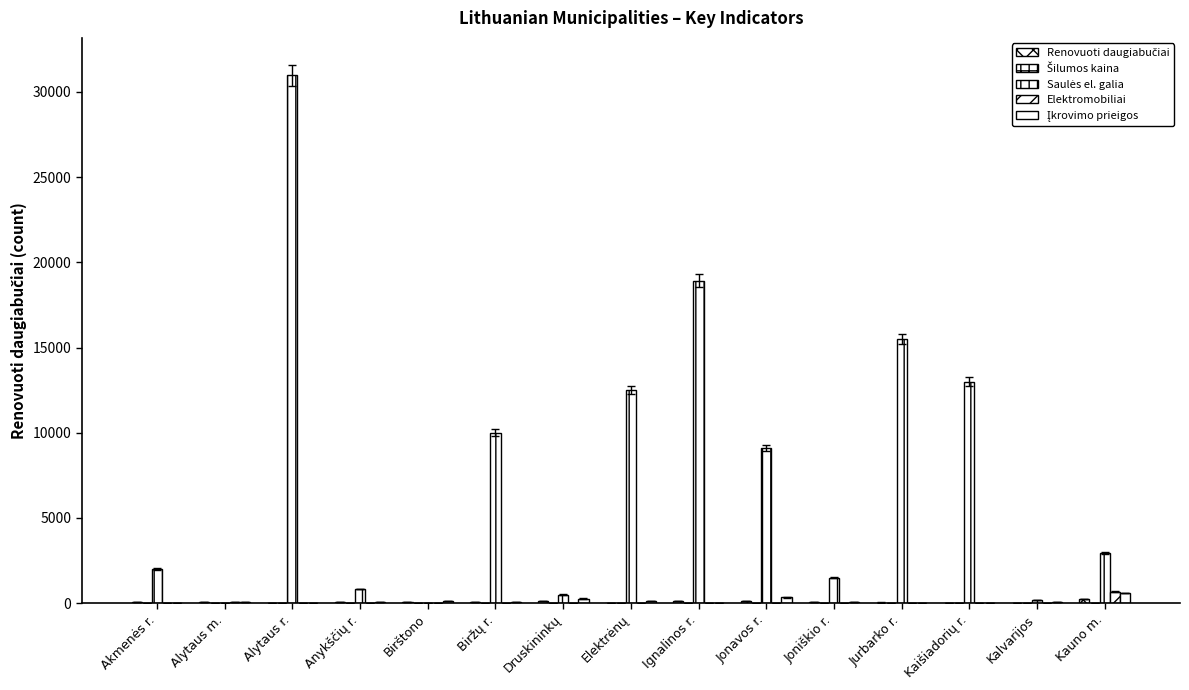

How many groups of bars are there?

15